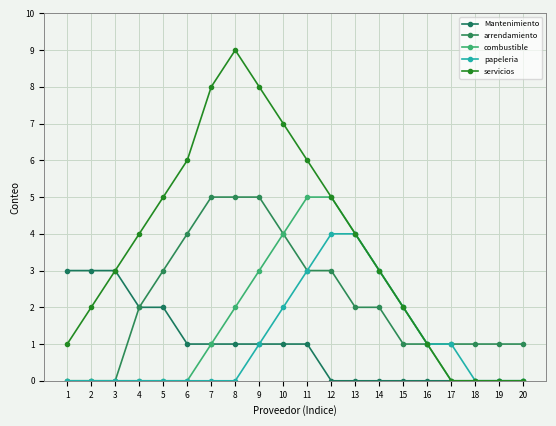

Count the number of categories in the chart.

20